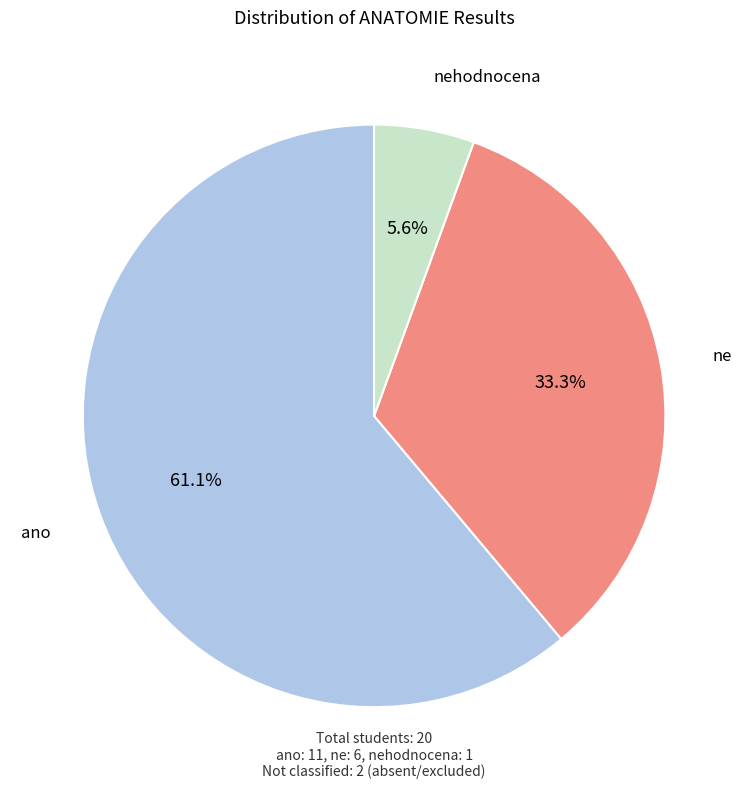

Does any single category account for the majority?

Yes